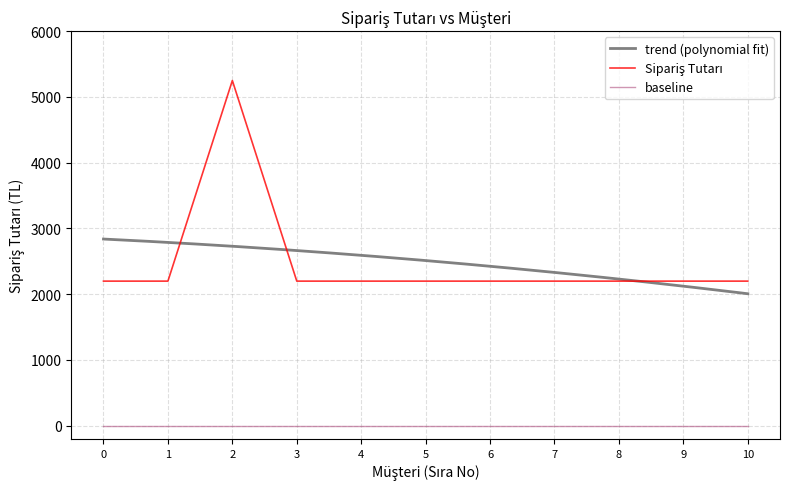

The value of baseline at 1 is 0. True or false?

True